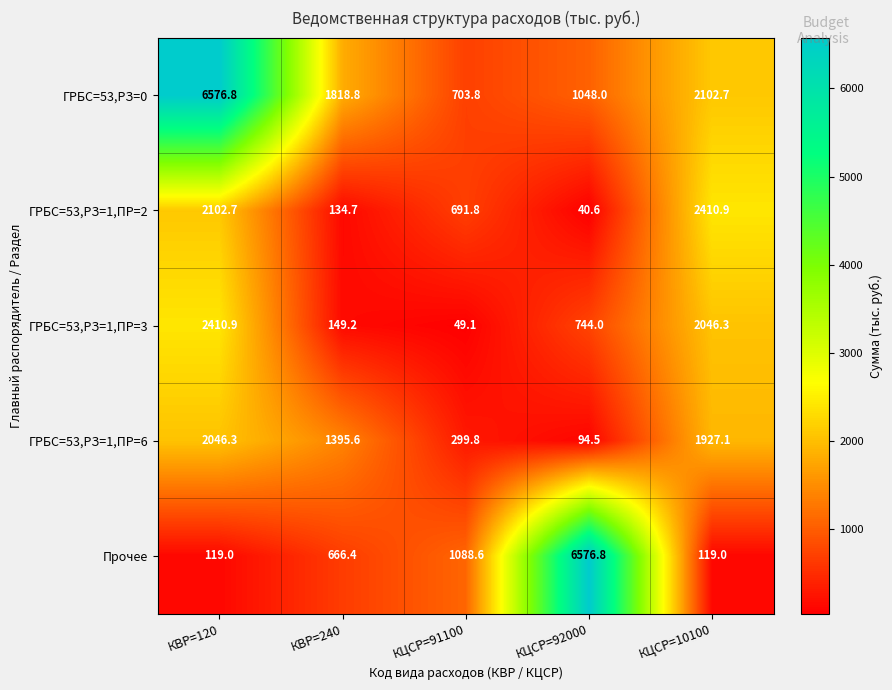

Reading left to right, extract all data points from this chart.

ГРБС=53,РЗ=0: КВР=120=6576.8	КВР=240=1818.8	КЦСР=91100=703.8	КЦСР=92000=1048.0	КЦСР=10100=2102.7
ГРБС=53,РЗ=1,ПР=2: КВР=120=2102.7	КВР=240=134.7	КЦСР=91100=691.8	КЦСР=92000=40.6	КЦСР=10100=2410.9
ГРБС=53,РЗ=1,ПР=3: КВР=120=2410.9	КВР=240=149.2	КЦСР=91100=49.1	КЦСР=92000=744.0	КЦСР=10100=2046.3
ГРБС=53,РЗ=1,ПР=6: КВР=120=2046.3	КВР=240=1395.6	КЦСР=91100=299.8	КЦСР=92000=94.5	КЦСР=10100=1927.1
Прочее: КВР=120=119.0	КВР=240=666.4	КЦСР=91100=1088.6	КЦСР=92000=6576.8	КЦСР=10100=119.0